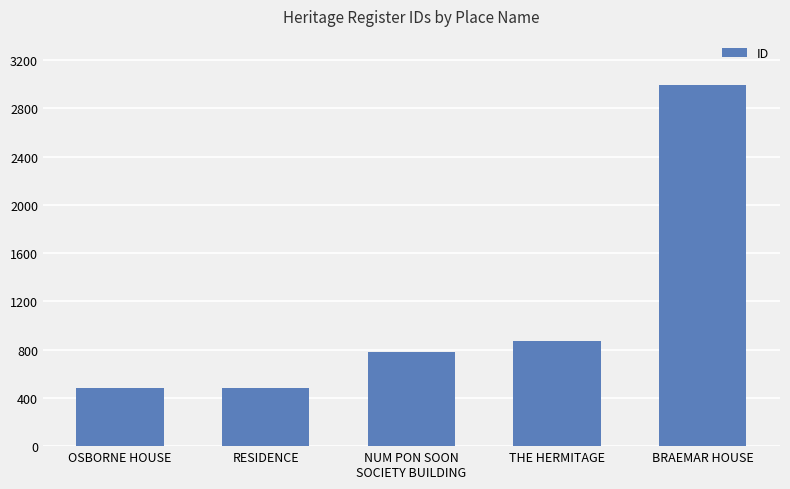

How many data points does each series have?

5